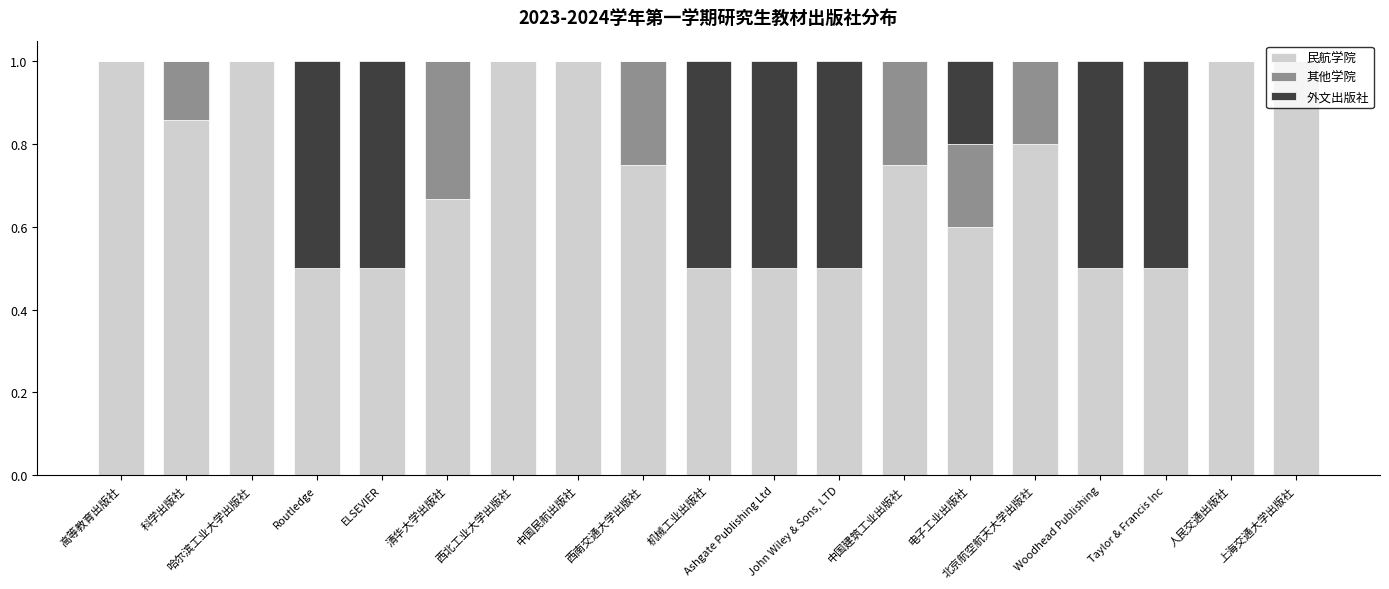

True or false: 民航学院 has a value of 0.5 at Taylor & Francis Inc.

True